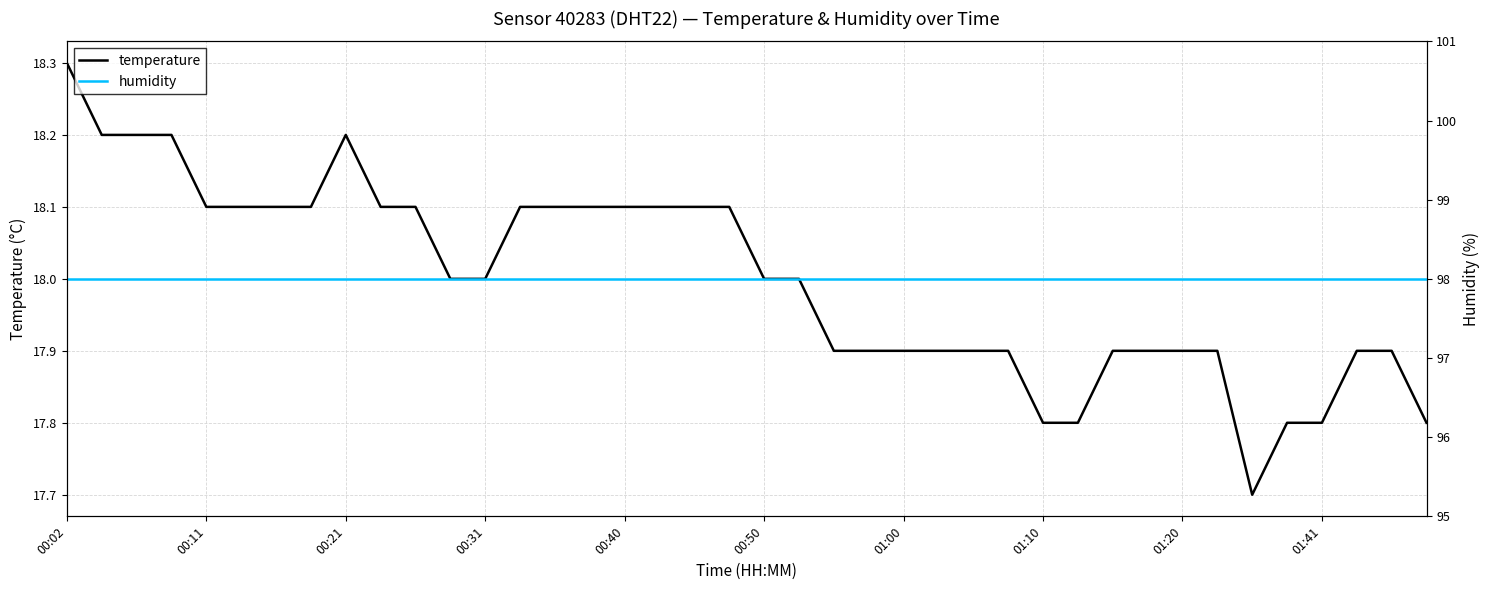

What is the minimum value for temperature?

17.7